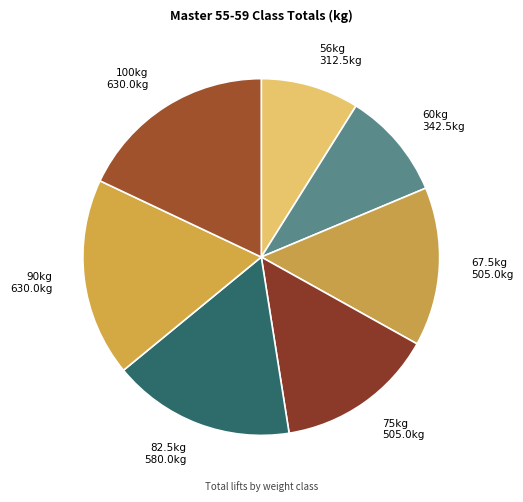

Is there a majority slice in this chart?

No